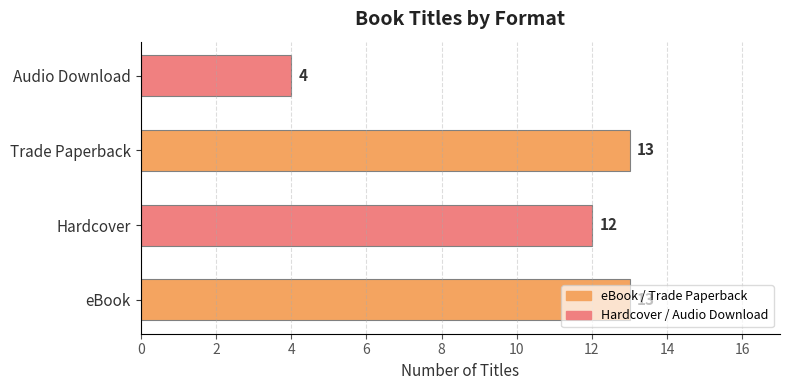

The chart shows a value of 22 at Hardcover. True or false?

False